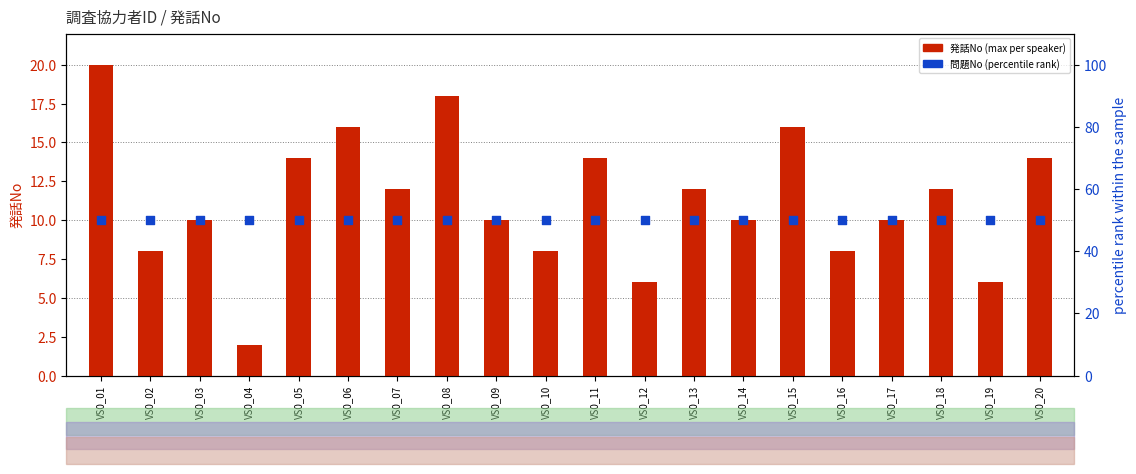

Which series has the largest total across all categories?

問題No (percentile)